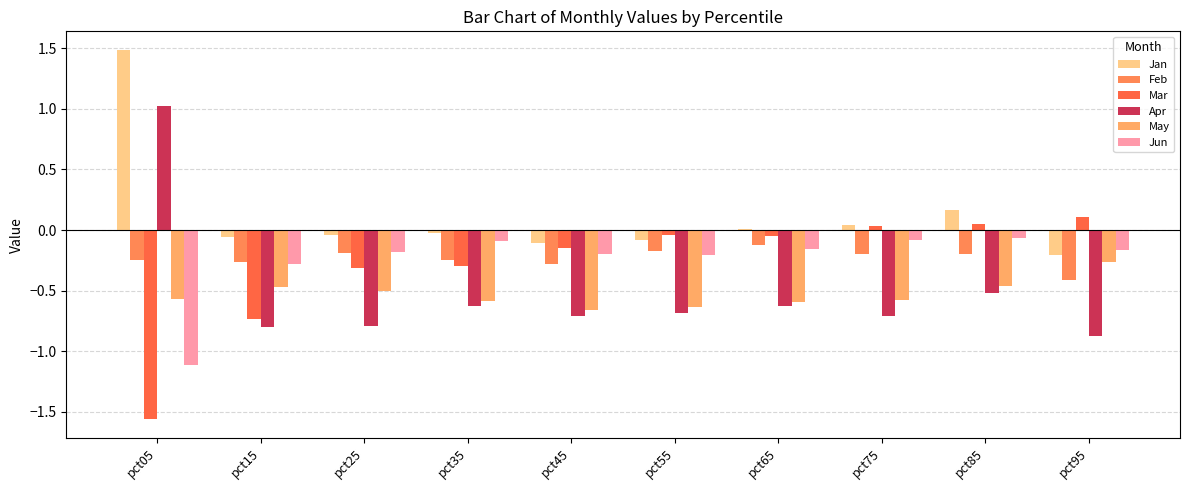

Are the bars horizontal?

No